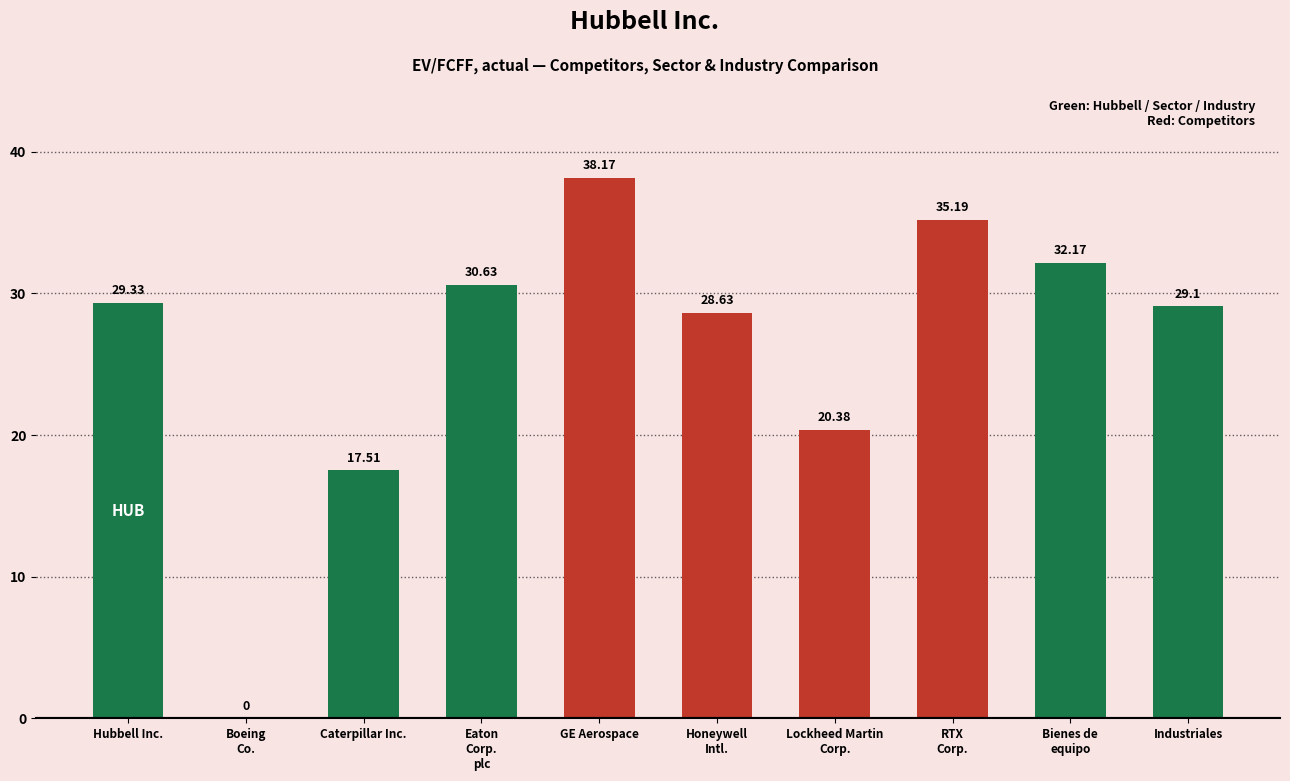

Is it true that the value at Caterpillar Inc. is 25.0?

False